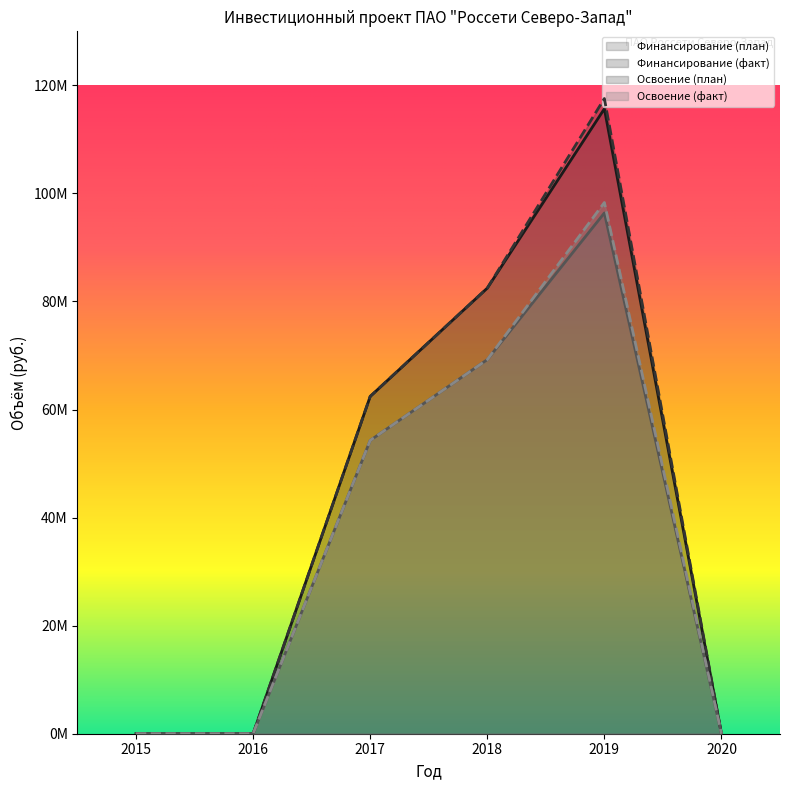

True or false: Финансирование (факт) and Освоение (план) cross at least once.

False